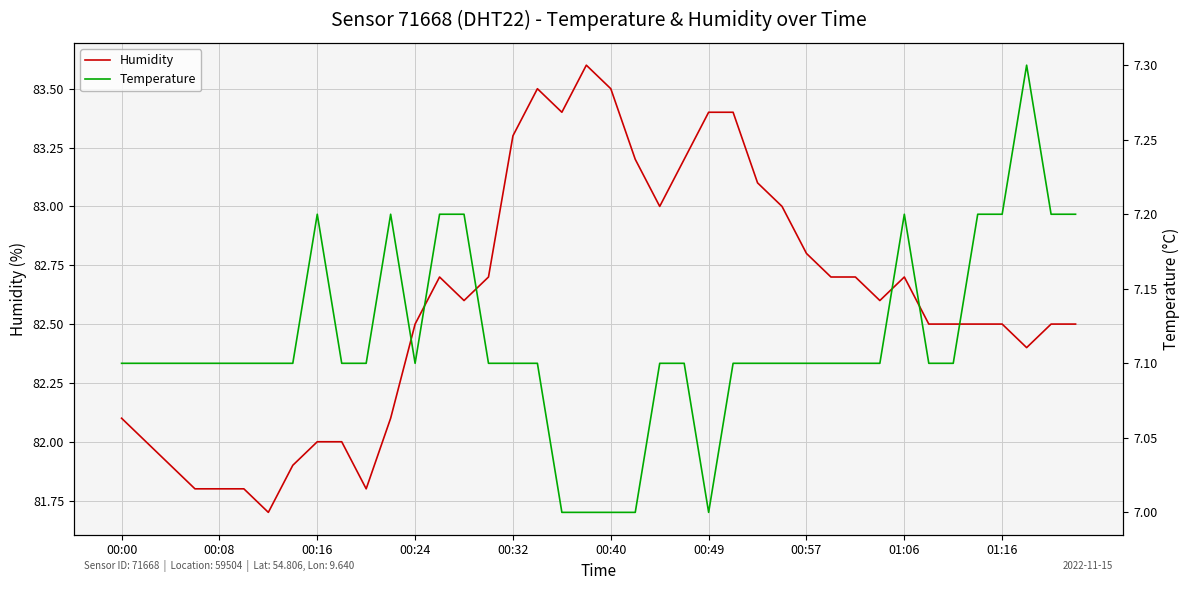

What is the minimum value for Humidity?

81.7